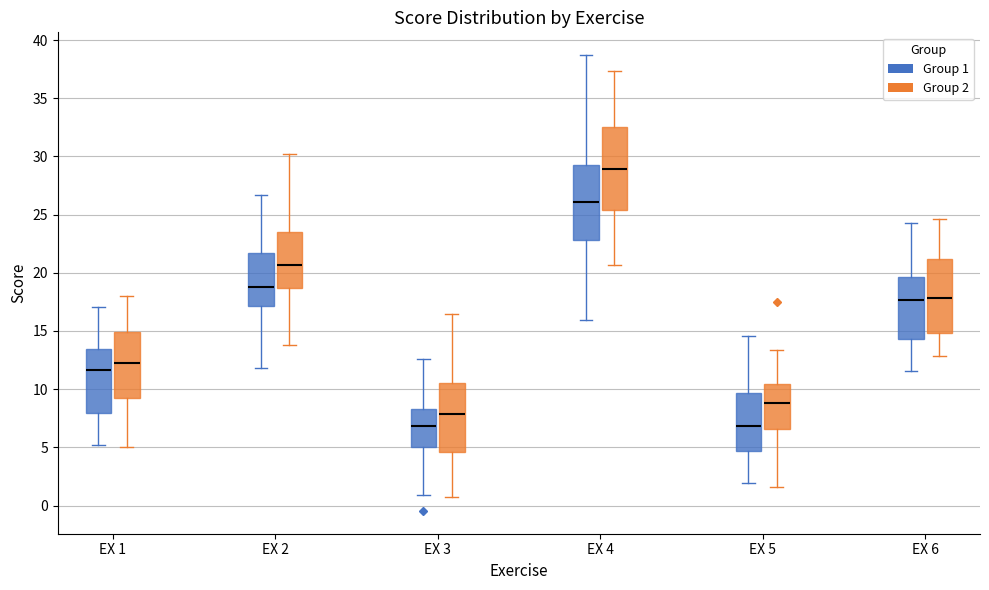

Reading left to right, read every box against the y-axis: the position of its median line, the range the box covers, and the ends of its whiskers. The values are not printed on the chart, so give them approximately, as read against the axis.

EX 1 (Group 1): median 11.5, box 8.0 to 13.5, whiskers 5.0 to 17.0
EX 1 (Group 2): median 12.0, box 9.5 to 15.0, whiskers 5.0 to 18.0
EX 2 (Group 1): median 19.0, box 17.0 to 21.5, whiskers 12.0 to 26.5
EX 2 (Group 2): median 20.5, box 18.5 to 23.5, whiskers 14.0 to 30.0
EX 3 (Group 1): median 7.0, box 5.0 to 8.5, whiskers 1.0 to 12.5
EX 3 (Group 2): median 8.0, box 4.5 to 10.5, whiskers 0.5 to 16.5
EX 4 (Group 1): median 26.0, box 23.0 to 29.0, whiskers 16.0 to 38.5
EX 4 (Group 2): median 29.0, box 25.5 to 32.5, whiskers 20.5 to 37.5
EX 5 (Group 1): median 7.0, box 4.5 to 9.5, whiskers 2.0 to 14.5
EX 5 (Group 2): median 9.0, box 6.5 to 10.5, whiskers 1.5 to 13.5
EX 6 (Group 1): median 17.5, box 14.5 to 19.5, whiskers 11.5 to 24.5
EX 6 (Group 2): median 18.0, box 15.0 to 21.0, whiskers 13.0 to 24.5